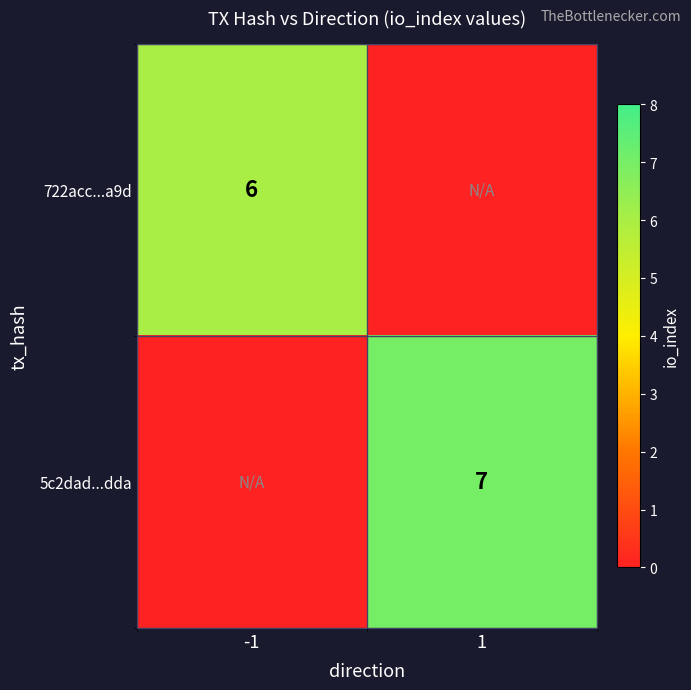

Is it true that 722acc...a9d equals 6 at -1?

True